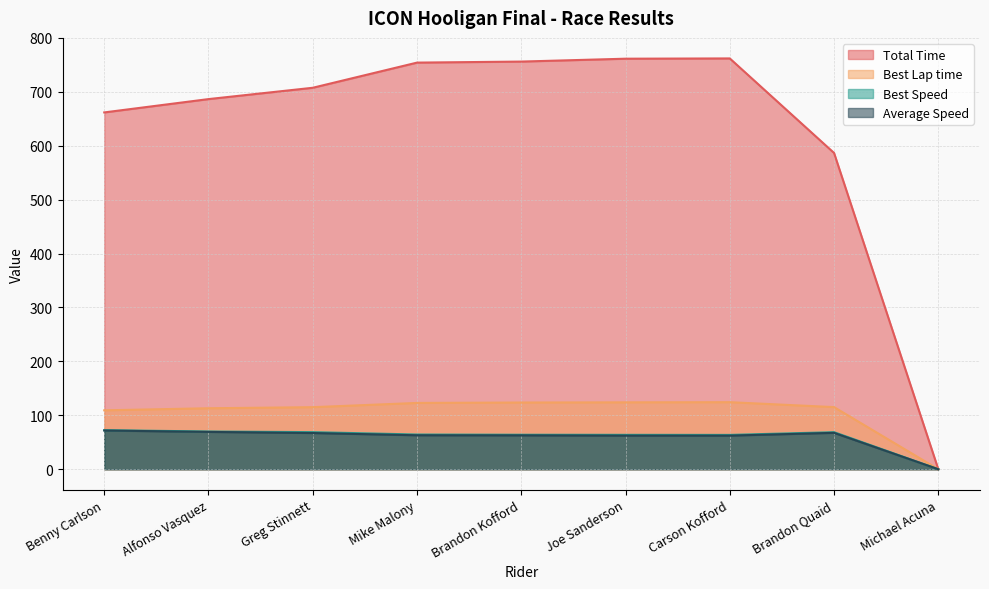

What is the total value across all series at Brandon Quaid?

838.1